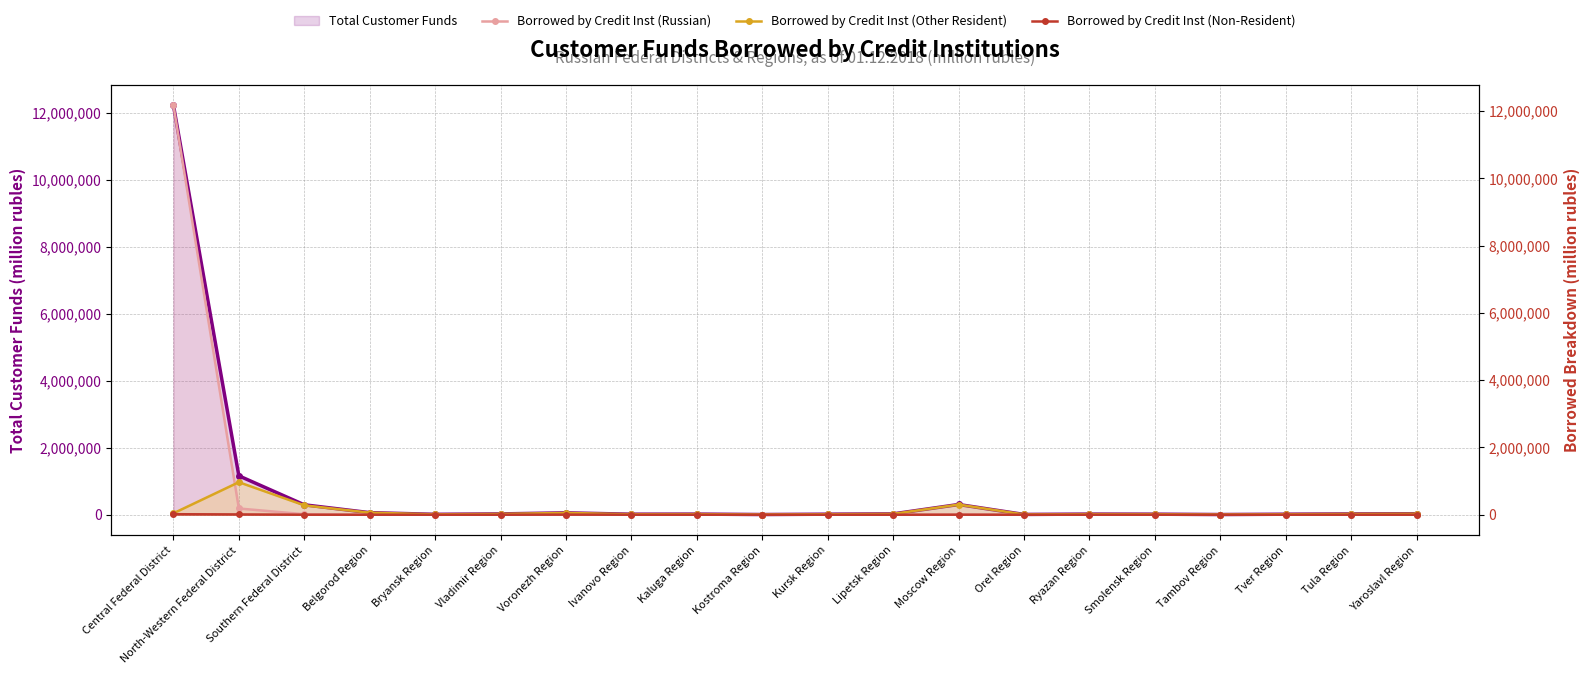

The Borrowed by Credit Inst (Non-Resident) series shows 15713 at Central Federal District. True or false?

True